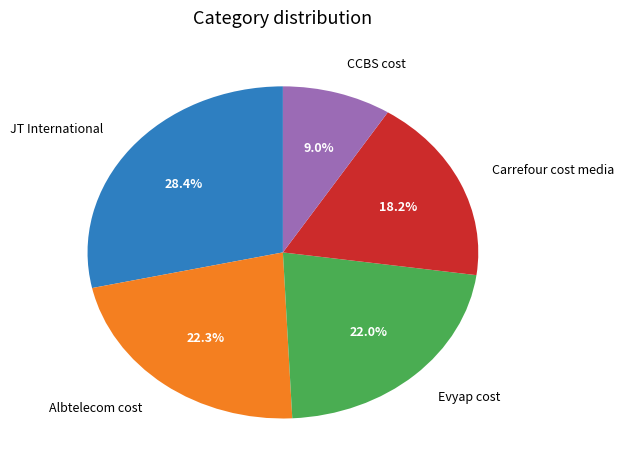

What portion of the pie excludes JT International?

71.6%